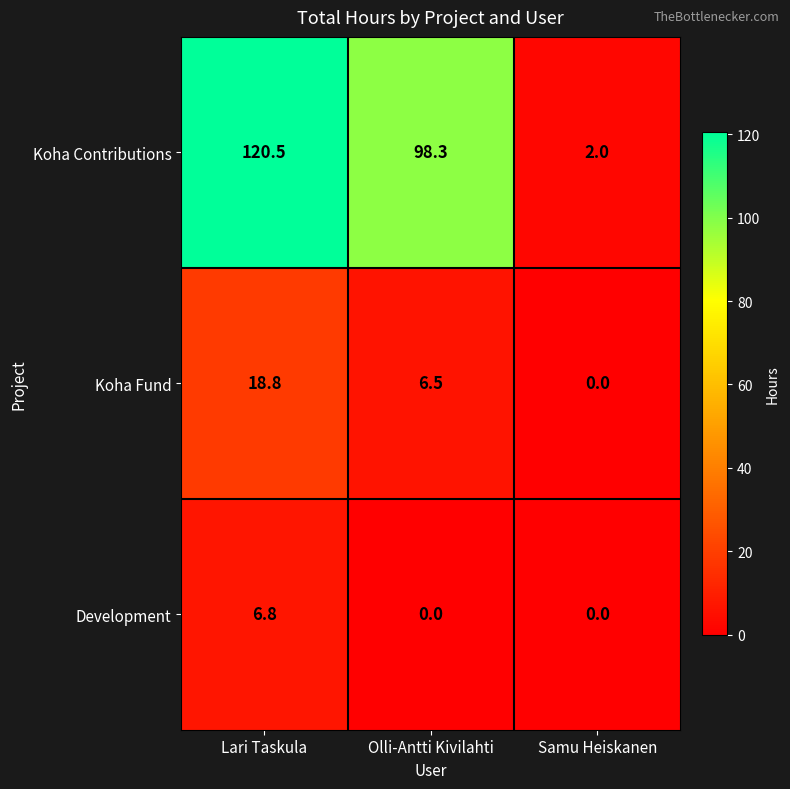

Count the number of data series in this chart.

3